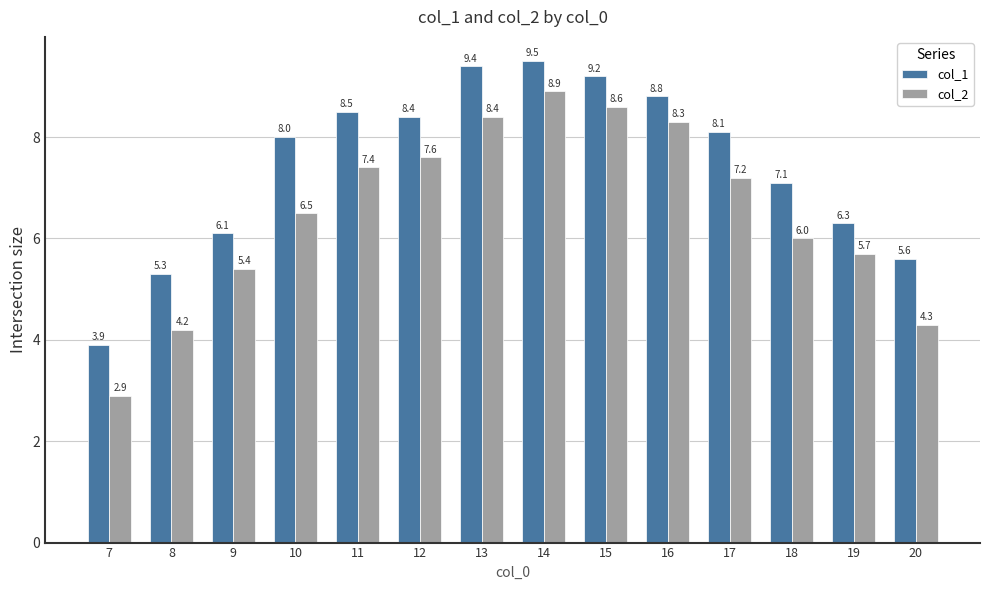

What is the difference between the second highest and second lowest values in the col_2 series?

4.4